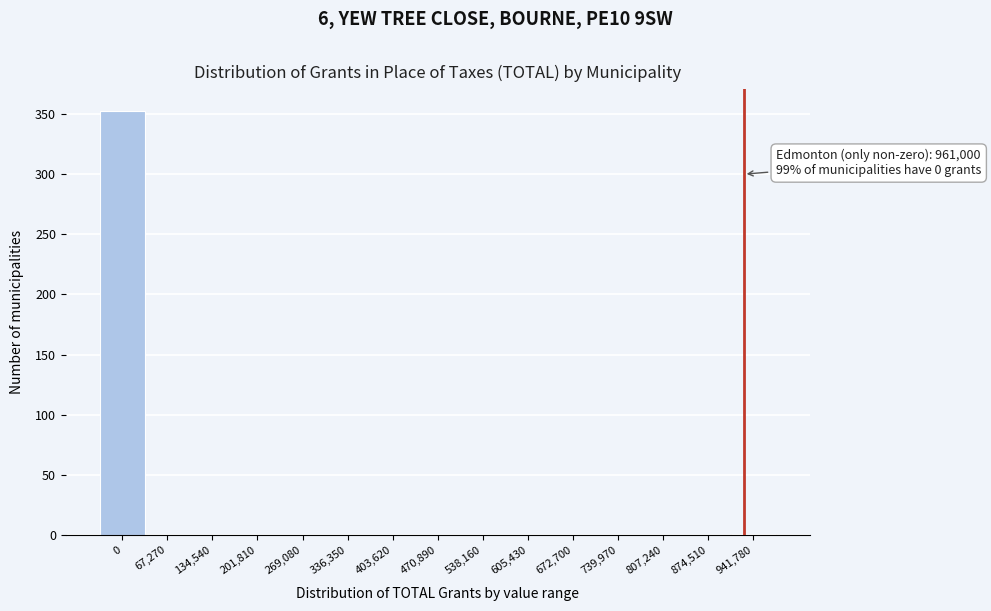

The value at 201,810 is -196. True or false?

False